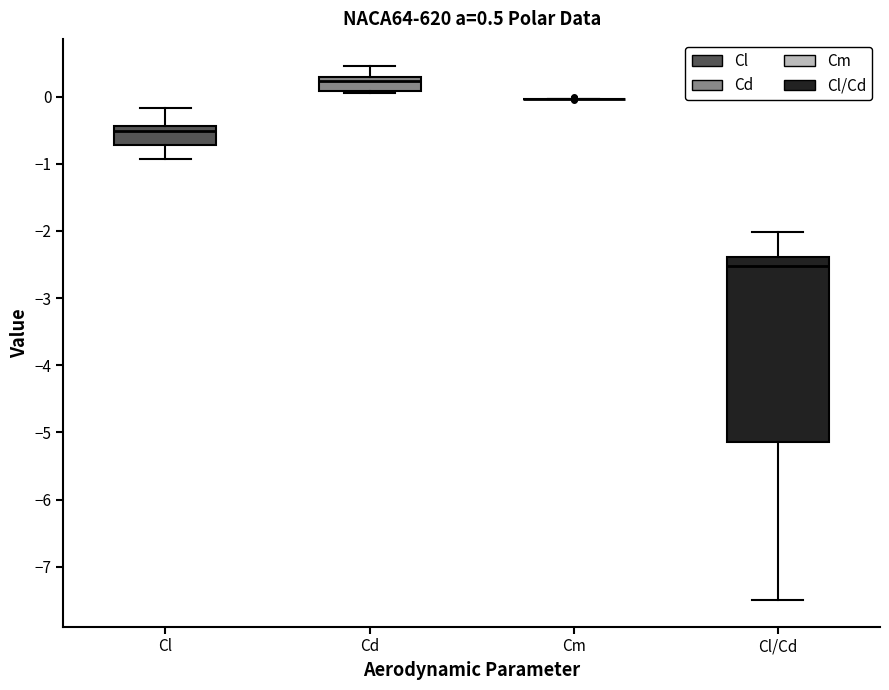

Comparing the boxes themselves (not the whiskers), which one is the tallest?

Cl/Cd